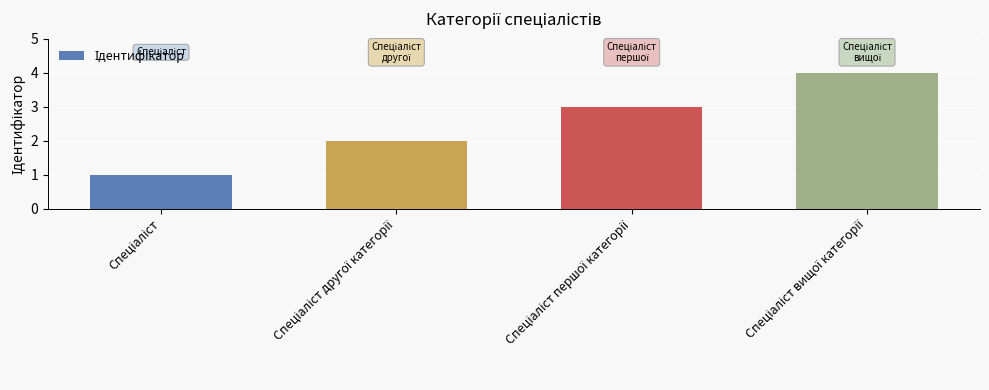

What is the greatest value displayed?

4